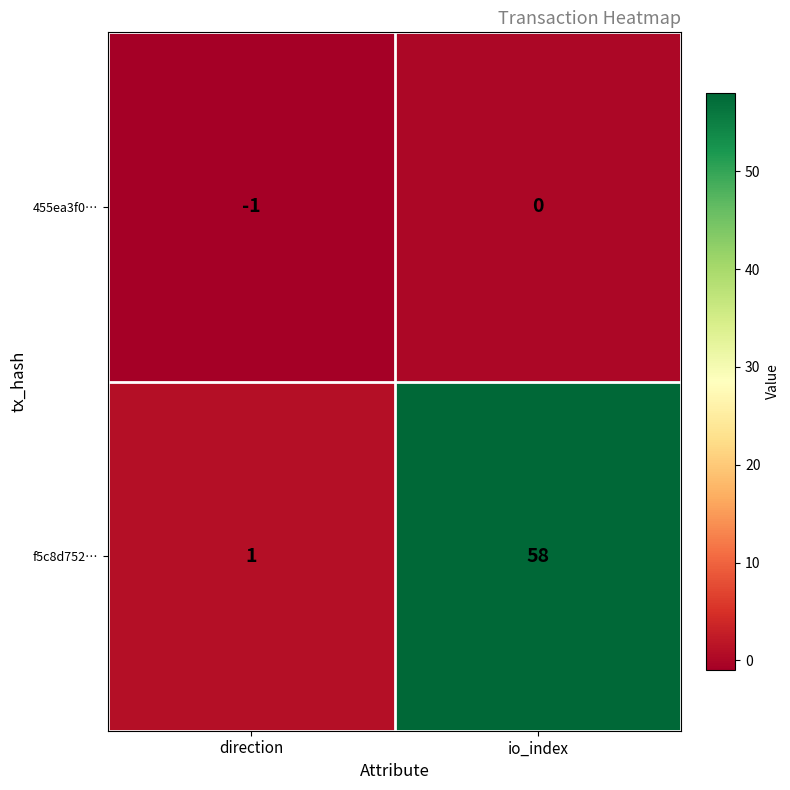

The value of 455ea3f0… at io_index is 0. True or false?

True